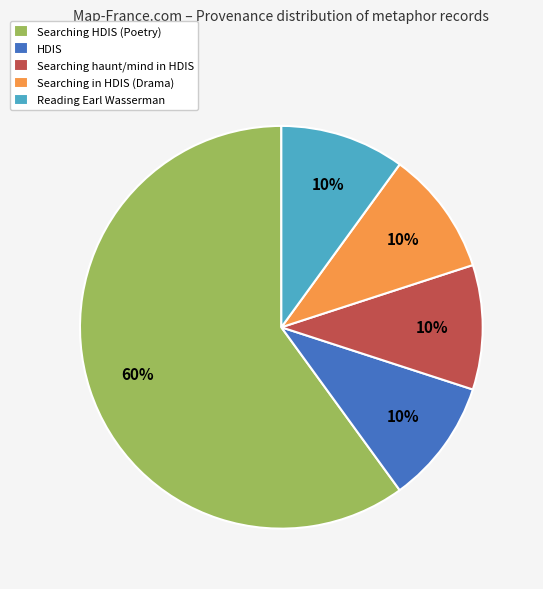

Is there a majority slice in this chart?

Yes